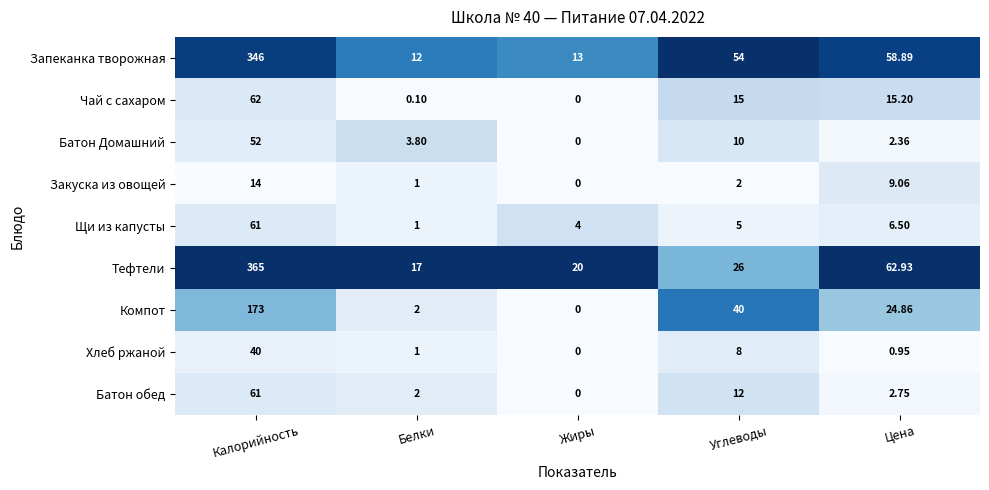

Which category has the highest value in the Хлеб ржаной series?

Калорийность